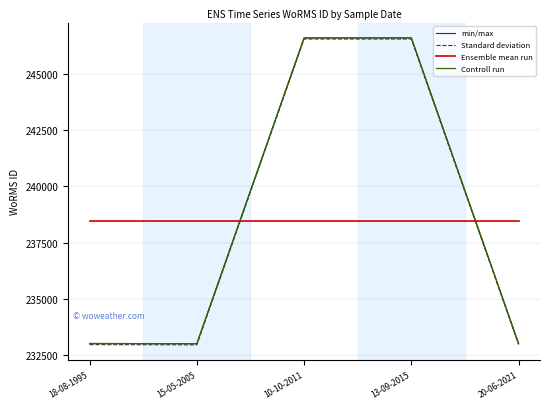

What is the total value across all series at 20-06-2021?

937478.2